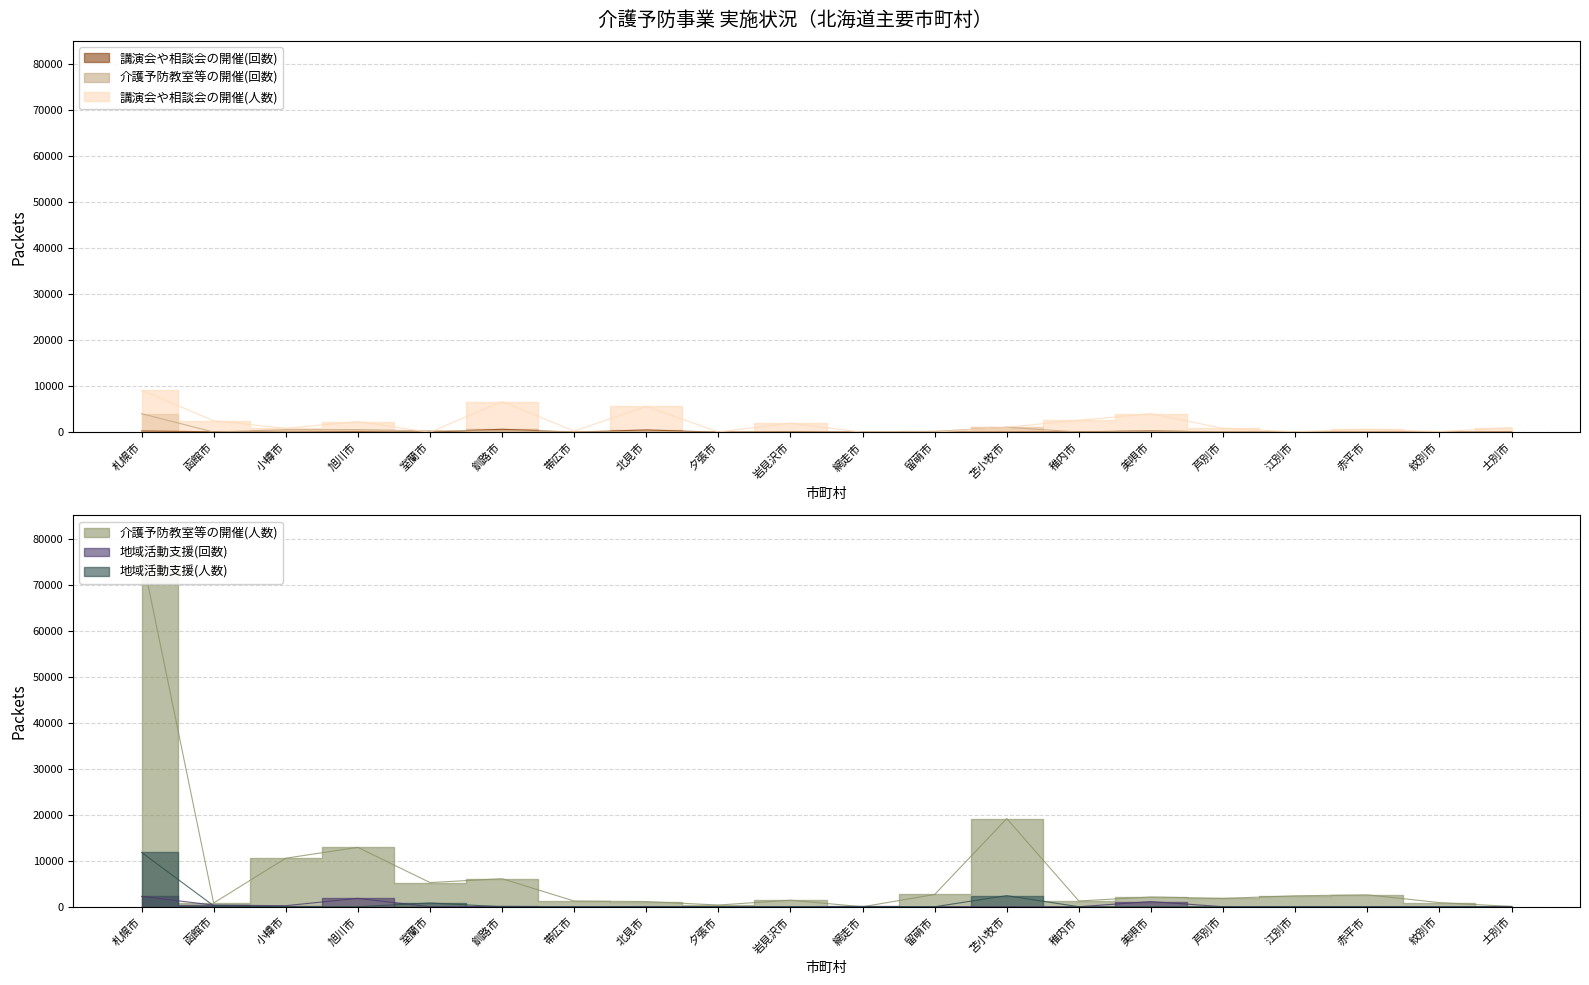

Reading left to right, what are all the values shown in this chart?

講演会や相談会の開催(回数): 287	98	6	110	0	653	12	514	5	138	0	0	43	109	284	42	1	17	12	64
介護予防教室等の開催(回数): 4035	40	554	576	302	351	112	74	24	87	0	179	1076	60	205	111	157	59	48	1
講演会や相談会の開催(人数): 9132	2503	851	2327	0	6663	271	5620	69	1971	0	0	1102	2597	4032	833	106	630	149	1011
介護予防教室等の開催(人数): 76748	812	10545	12905	5260	6093	1246	1133	376	1425	0	2665	19158	1256	2125	1817	2377	2590	904	64
地域活動支援(回数): 2264	349	234	1825	0	66	4	54	0	16	58	0	29	4	1130	6	0	0	0	0
地域活動支援(人数): 11814	210	0	0	825	0	0	0	0	0	0	0	2416	0	0	0	0	0	0	0